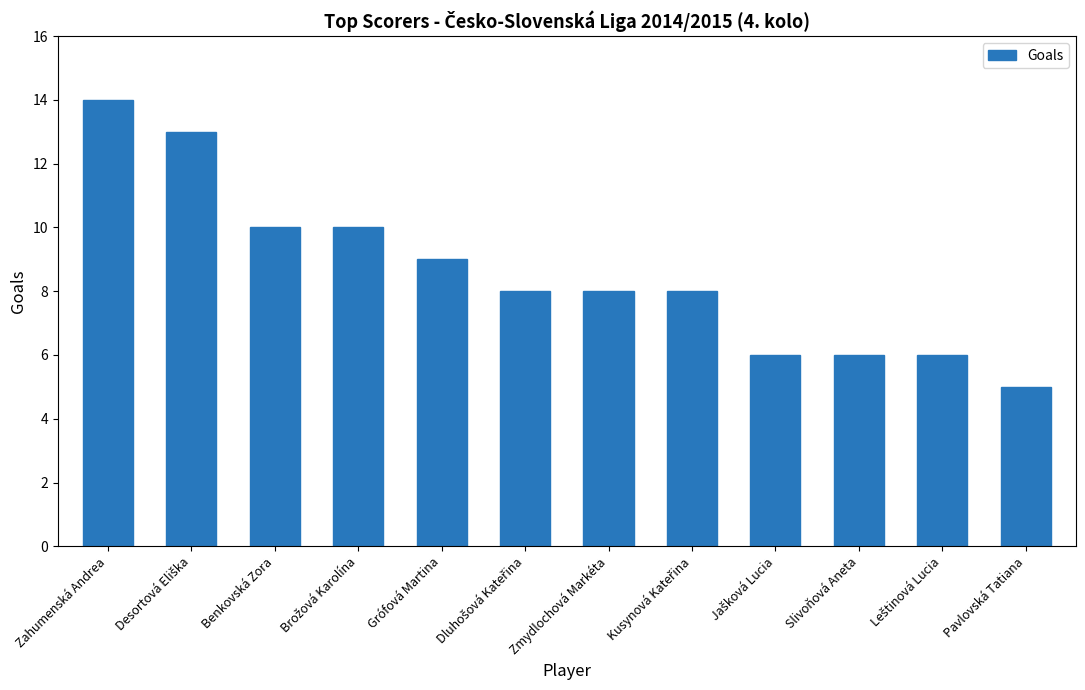

What is the sum of all values?

103